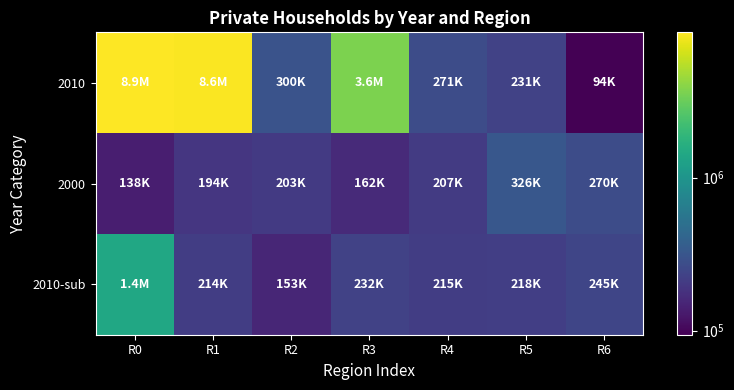

At how many categories does at least one series exceed 7918872?

2